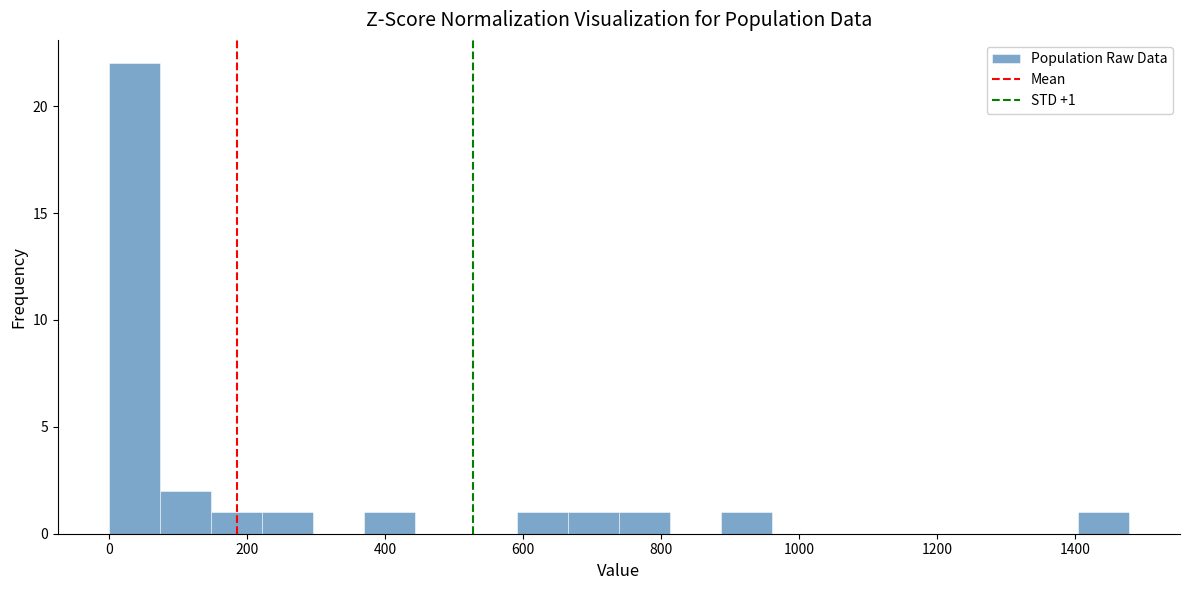

Around what value on the x-axis is the tallest bar? Give the approximate position of its centre, as read against the axis.

40